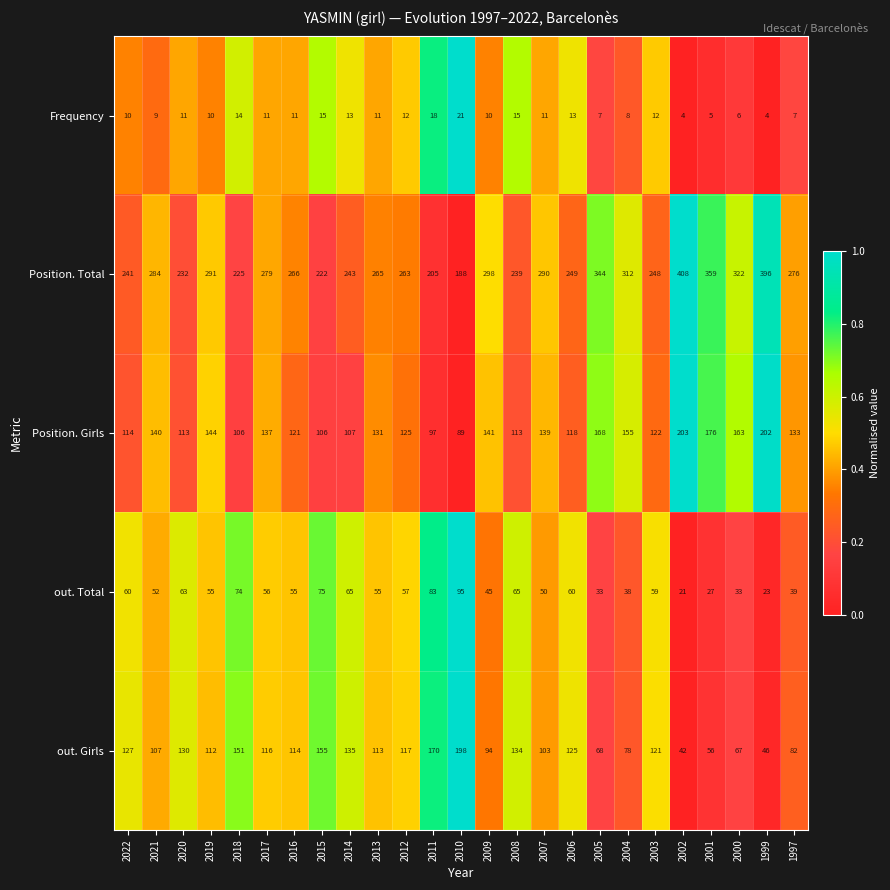

Is it true that Frequency equals 7 at 2005?

True